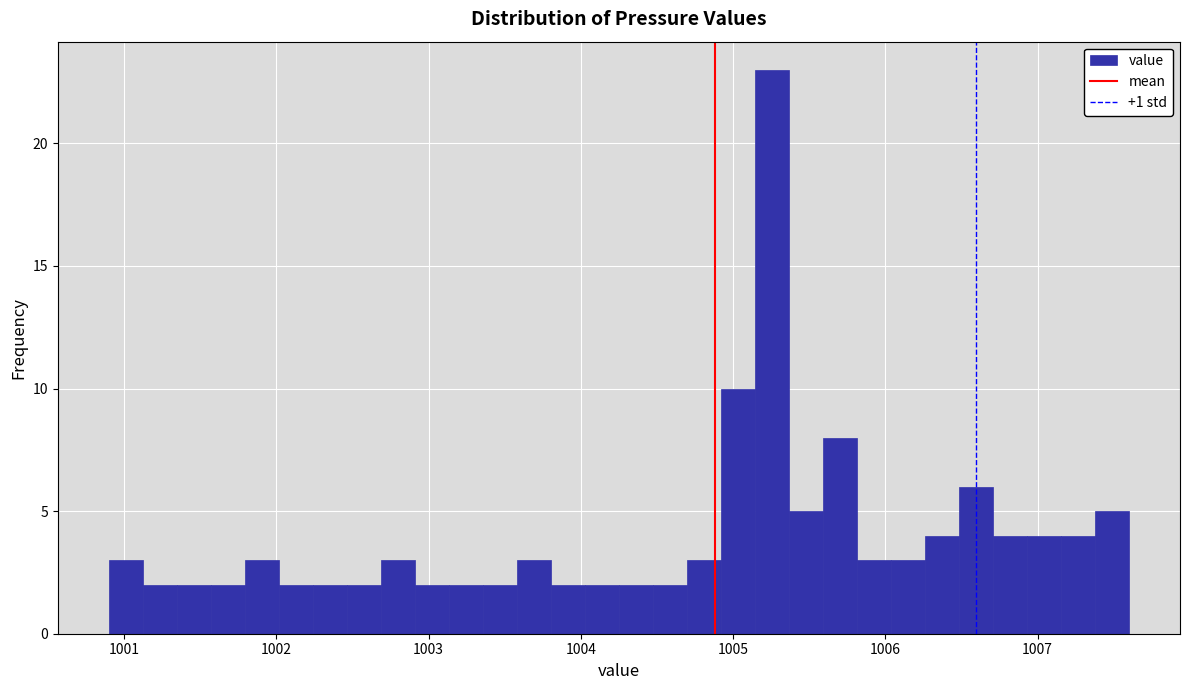

Read against the x-axis, roughly where is the centre of the tallest bar?

1005.3